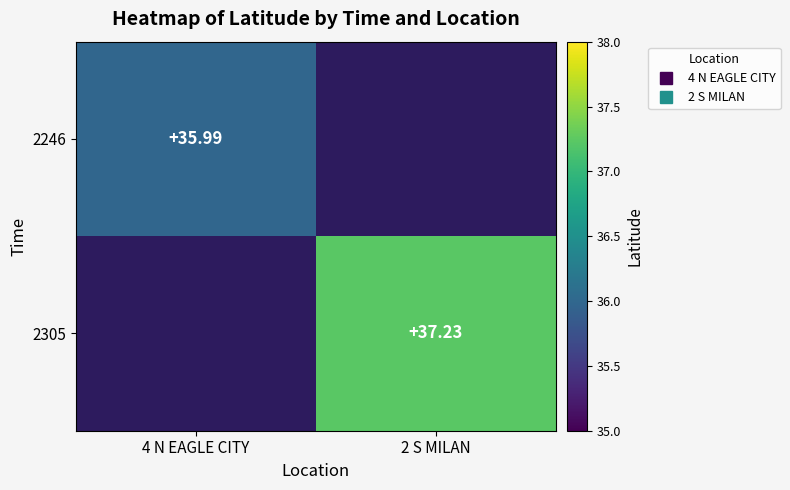

Which label corresponds to the smallest value in the chart?

4 N EAGLE CITY